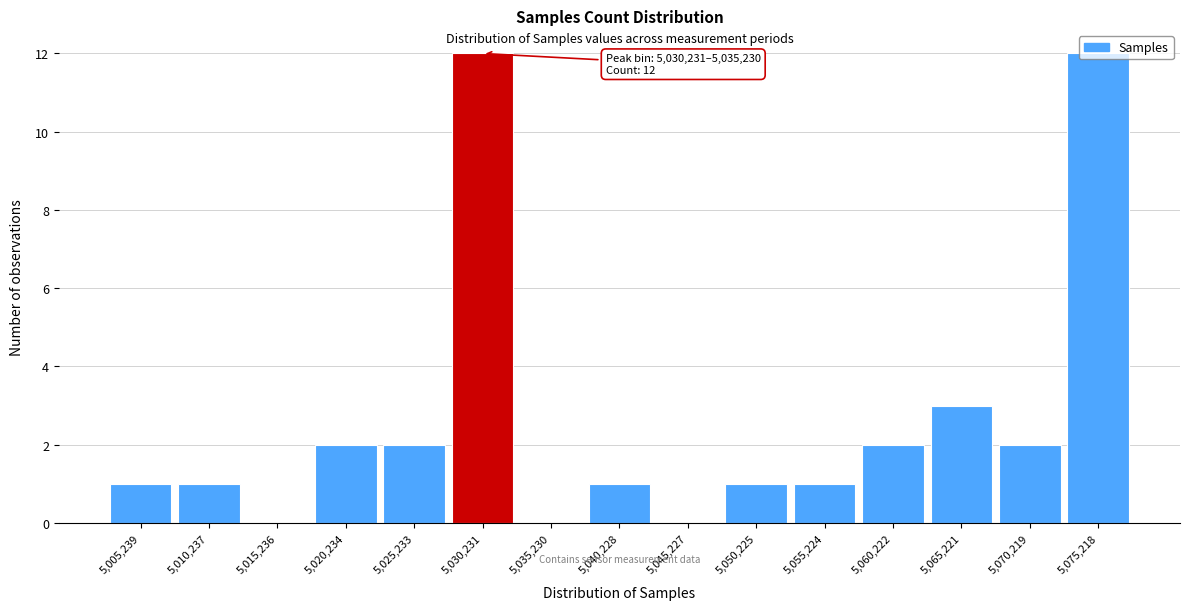

The chart shows a value of 2 at 5,060,222. True or false?

True